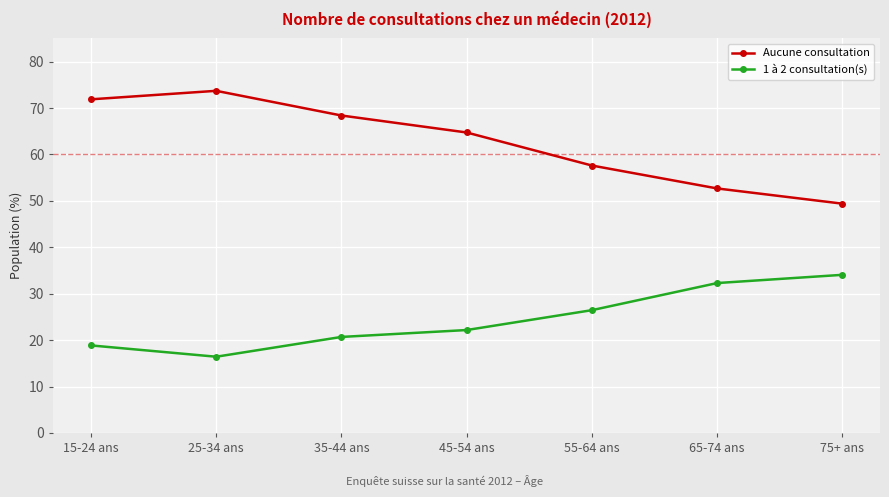

At 75+ ans, list the series in order from largest to smallest.

Aucune consultation, 1 à 2 consultation(s)